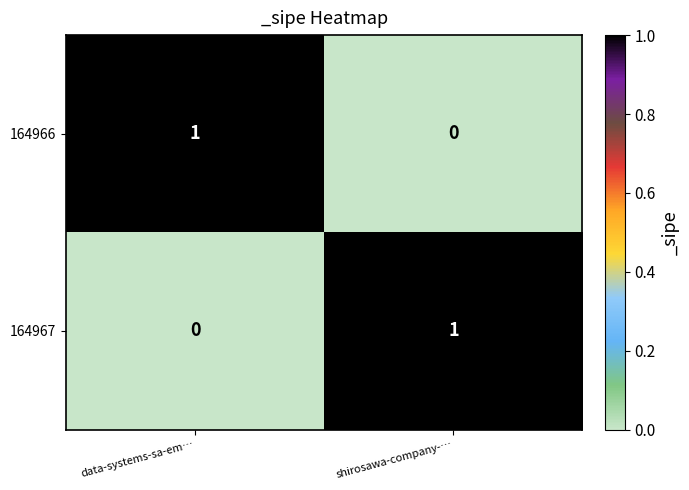

List the labels in order of 164967 value, smallest first.

data-systems-sa-em…, shirosawa-company-…